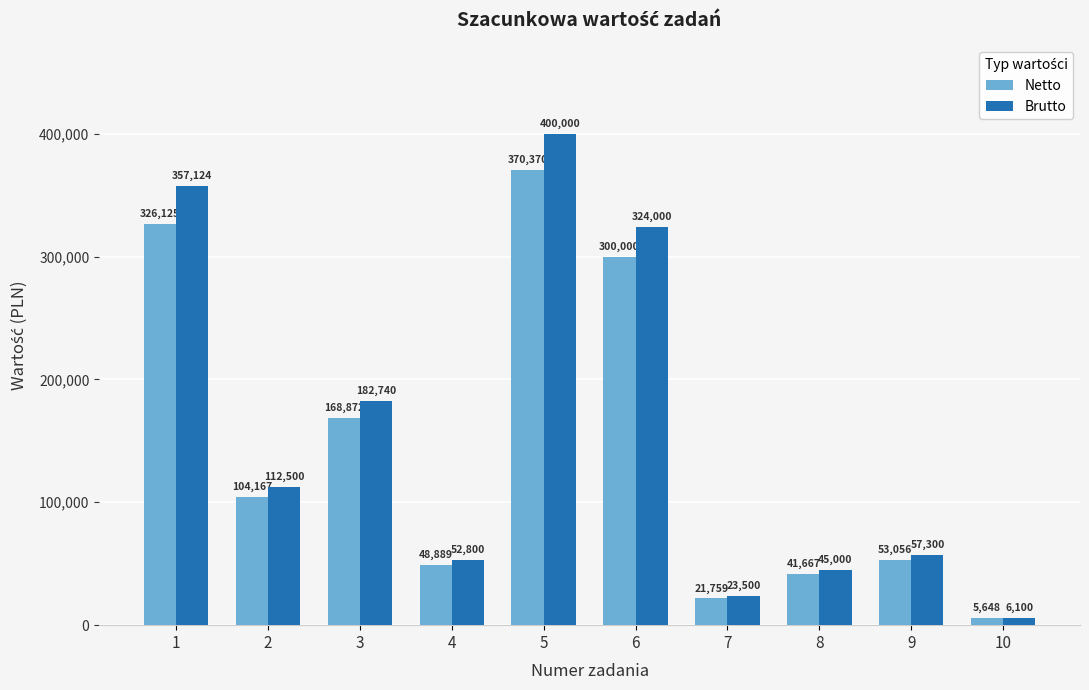

What are all the series names shown in the legend?

Netto, Brutto